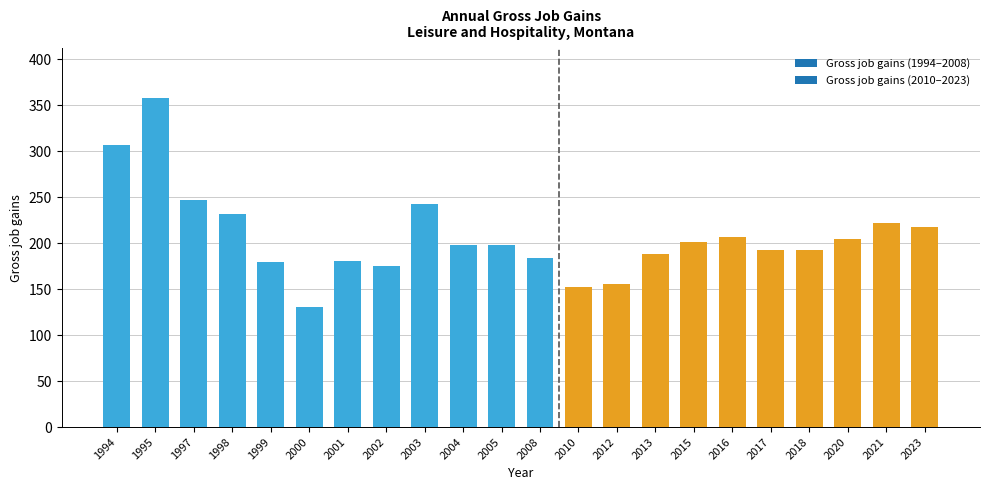

What is the greatest value displayed?

358